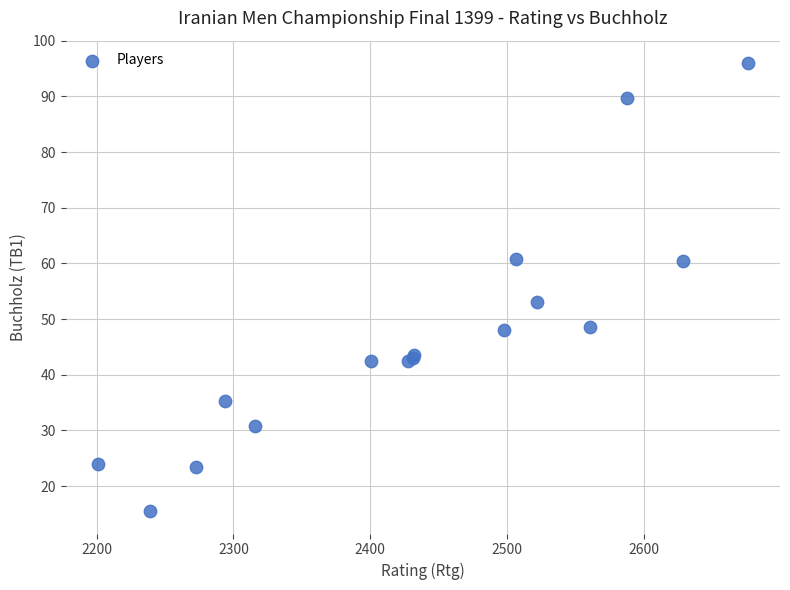

What Y value in the scatter plot is closest to 55?

53.0